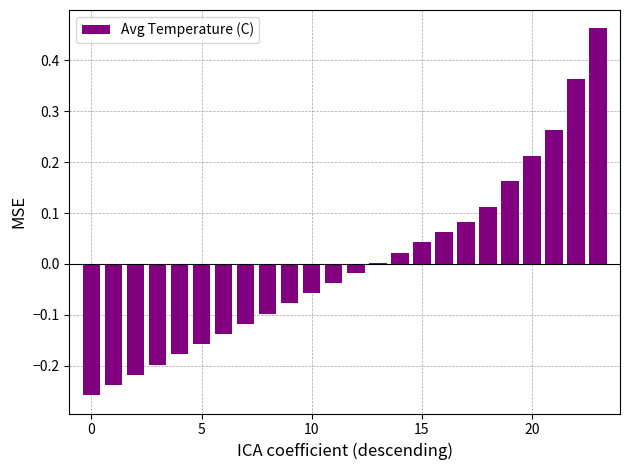

What is the difference between the maximum and minimum values?

0.7